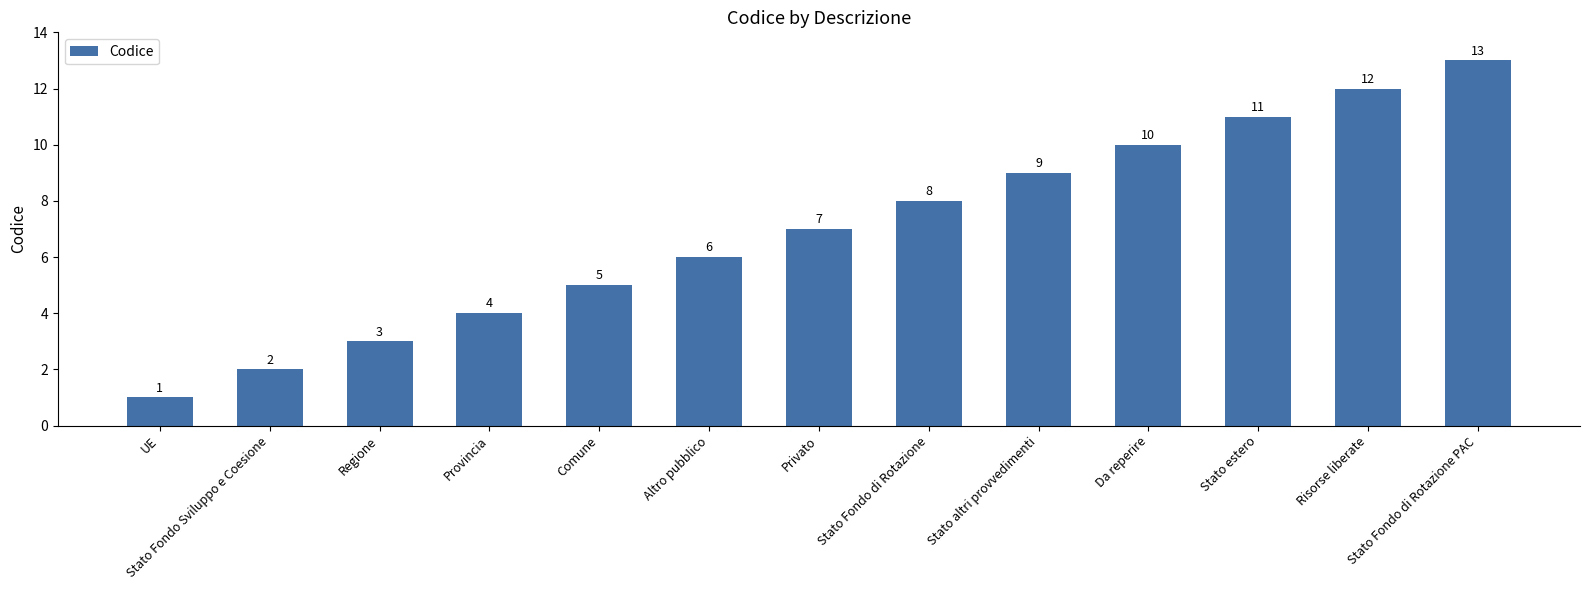

What is the difference between the values at Stato Fondo di Rotazione PAC and UE?

12